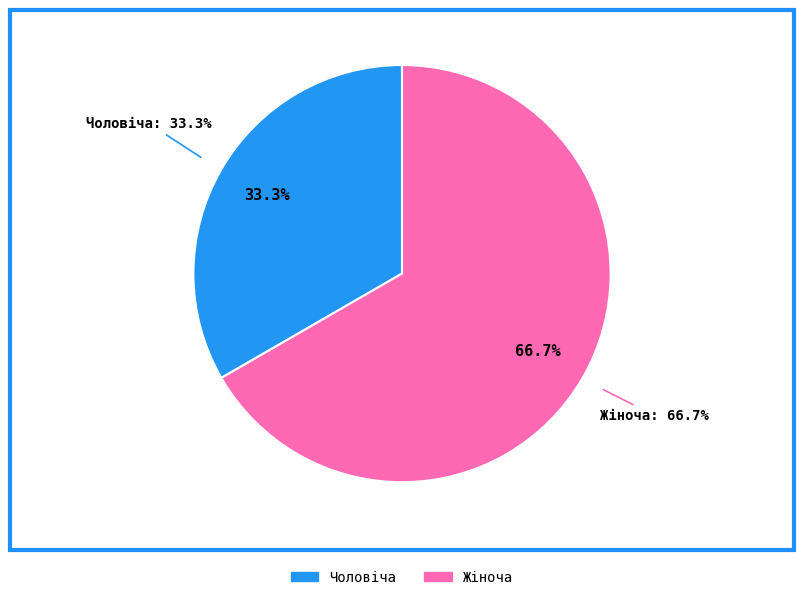

Approximately how many times larger is the value at Чоловіча compared to Жіноча?

0.5